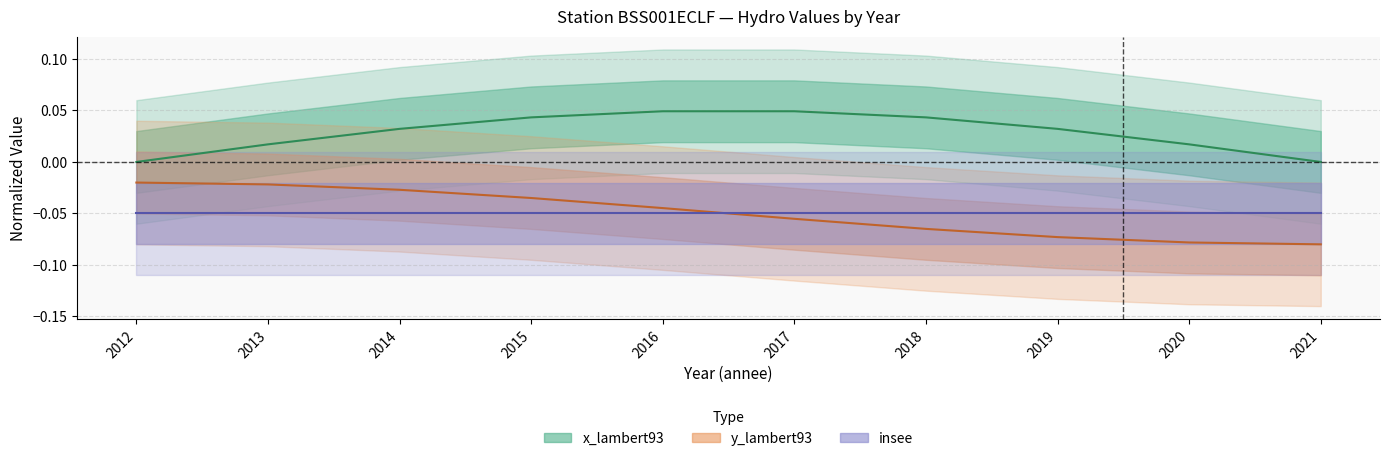

Count the number of data series in this chart.

3